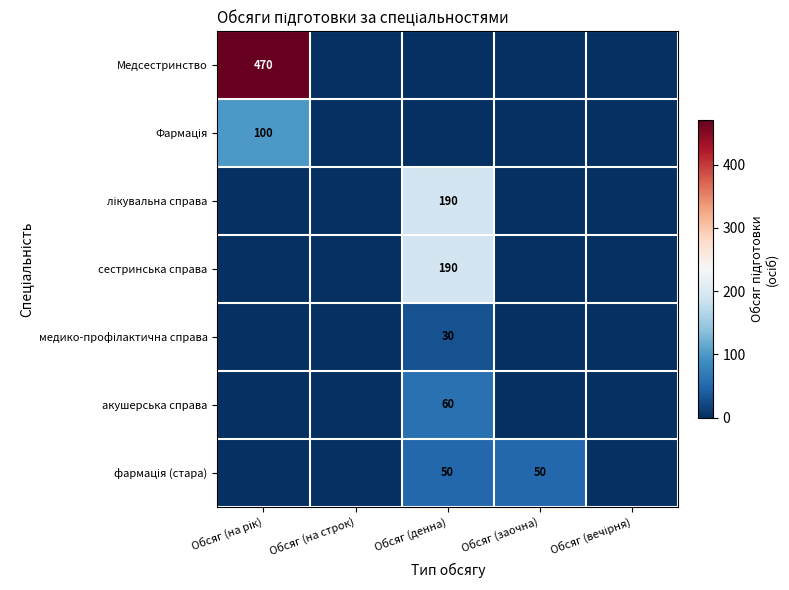

At how many categories does at least one series exceed 278?

1